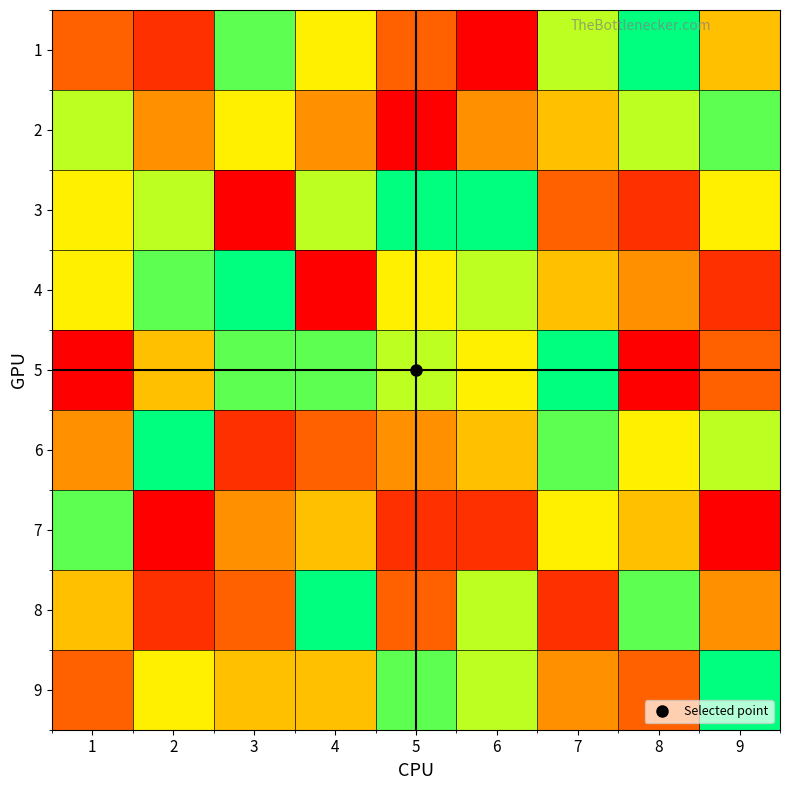

Reading right to left, what are all the values shown in this chart?

1: 9=5	8=9	7=7	6=1	5=3	4=6	3=8	2=2	1=3
2: 9=8	8=7	7=5	6=4	5=1	4=4	3=6	2=4	1=7
3: 9=6	8=2	7=3	6=9	5=9	4=7	3=1	2=7	1=6
4: 9=2	8=4	7=5	6=7	5=6	4=1	3=9	2=8	1=6
5: 9=3	8=1	7=9	6=6	5=7	4=8	3=8	2=5	1=1
6: 9=7	8=6	7=8	6=5	5=4	4=3	3=2	2=9	1=4
7: 9=1	8=5	7=6	6=2	5=2	4=5	3=4	2=1	1=8
8: 9=4	8=8	7=2	6=7	5=3	4=9	3=3	2=2	1=5
9: 9=9	8=3	7=4	6=7	5=8	4=5	3=5	2=6	1=3